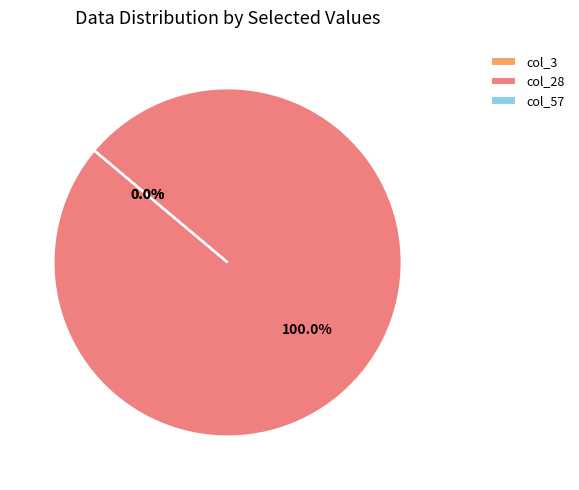

What is the change in value from col_28 (71140024) to col_57 (81)?

-71139943